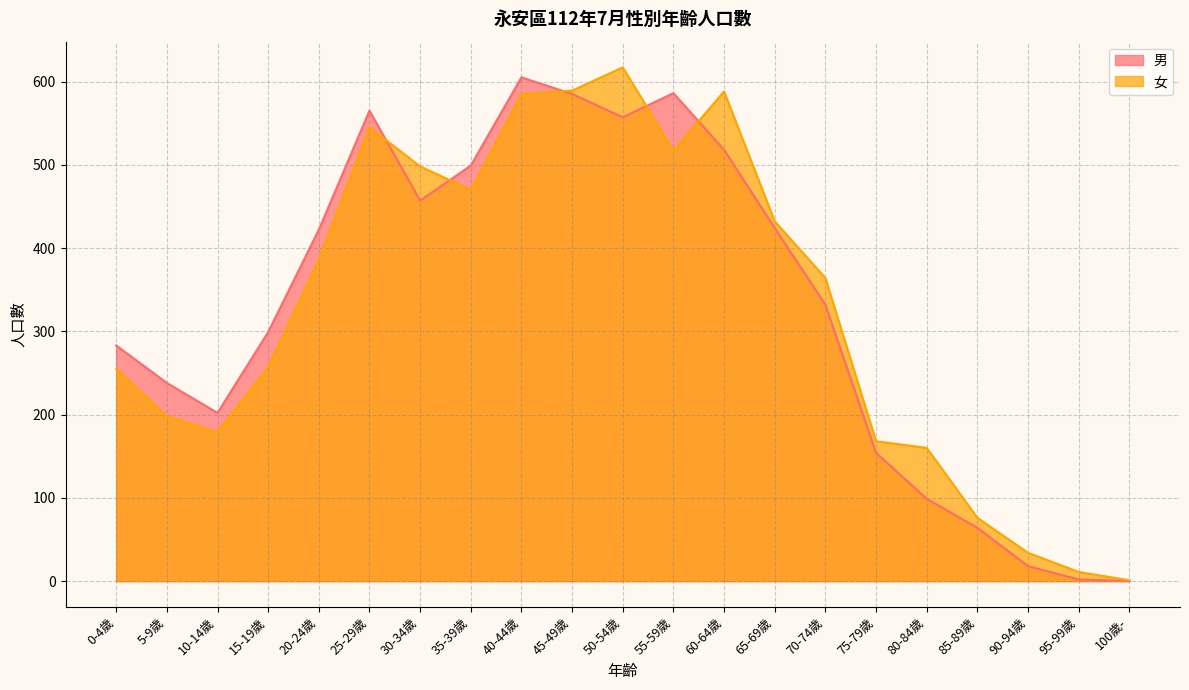

Rank the series by their average value, from highest to lowest.

女, 男